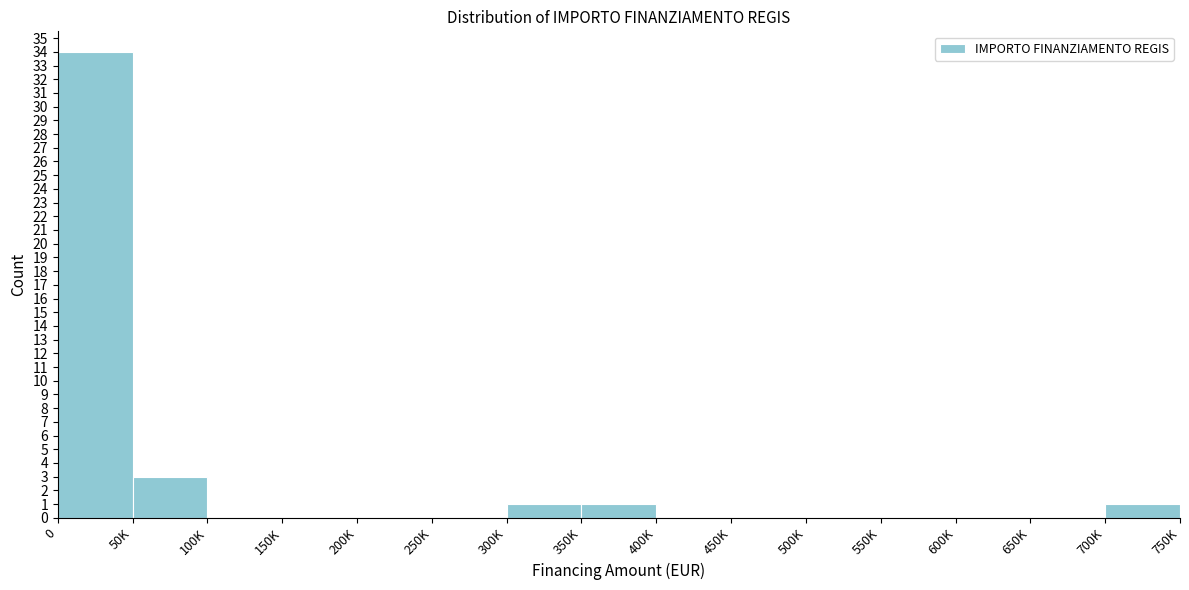

Reading right to left, transcribe all the data shown in this chart.

700K=1	650K=0	600K=0	550K=0	500K=0	450K=0	400K=0	350K=1	300K=1	250K=0	200K=0	150K=0	100K=0	50K=3	0=34